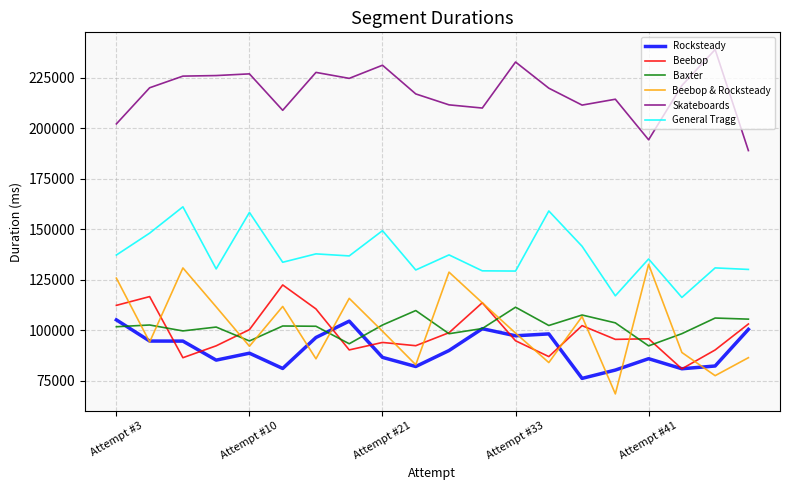

True or false: Skateboards and Baxter cross at least once.

False